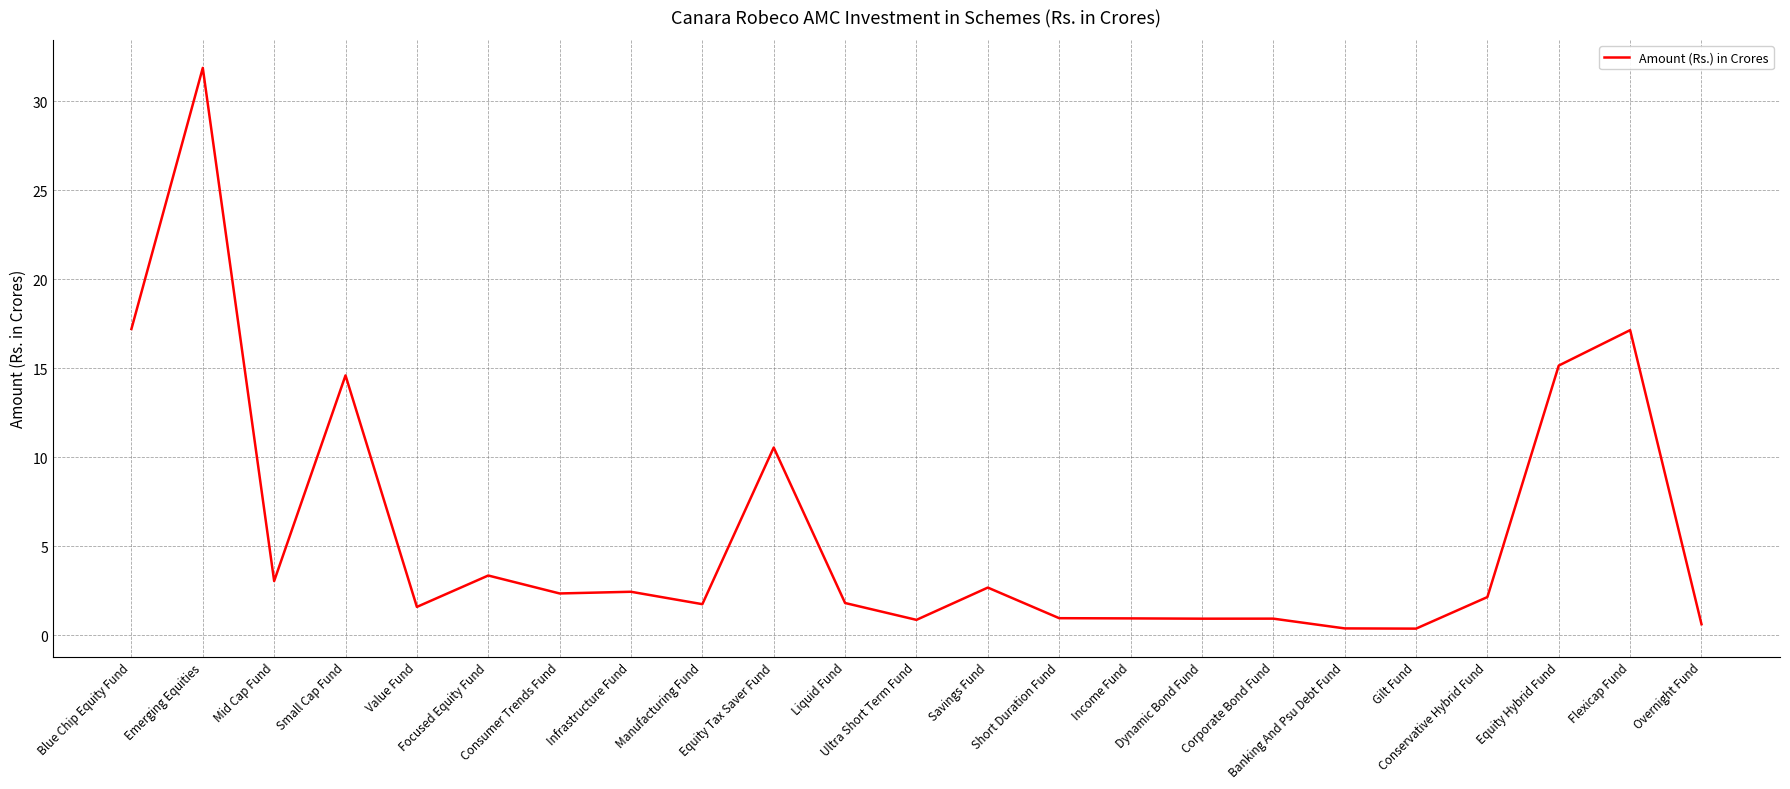

Between Dynamic Bond Fund and Overnight Fund, which is larger?

Dynamic Bond Fund